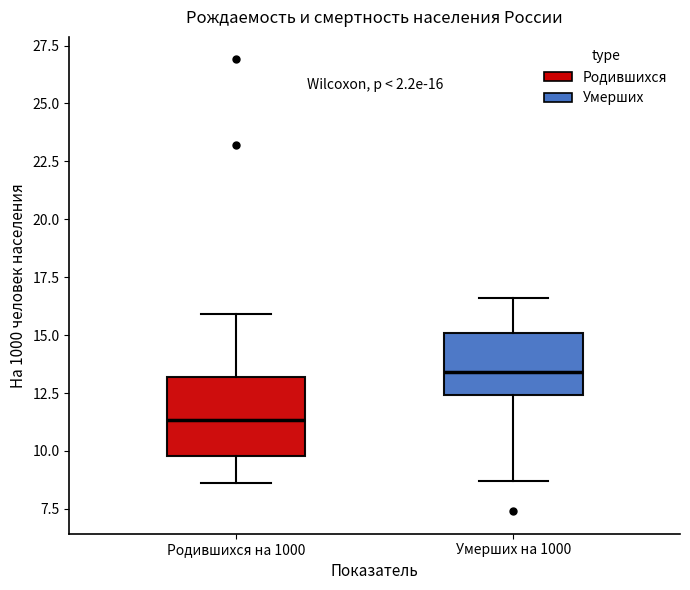

Which box's median line is the highest?

Умерших на 1000